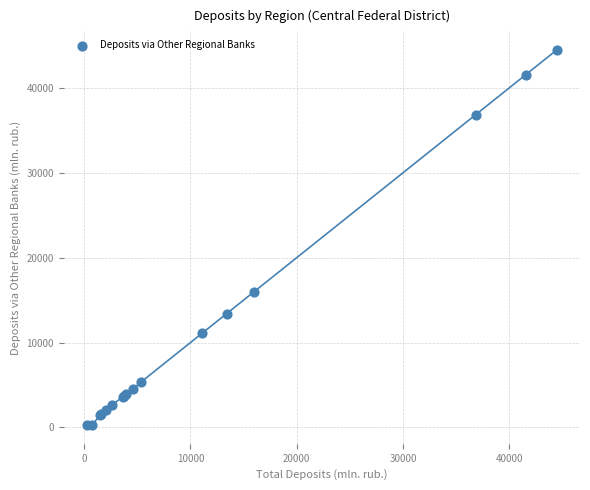

What Y value in the scatter plot is closest to 22363?

16009